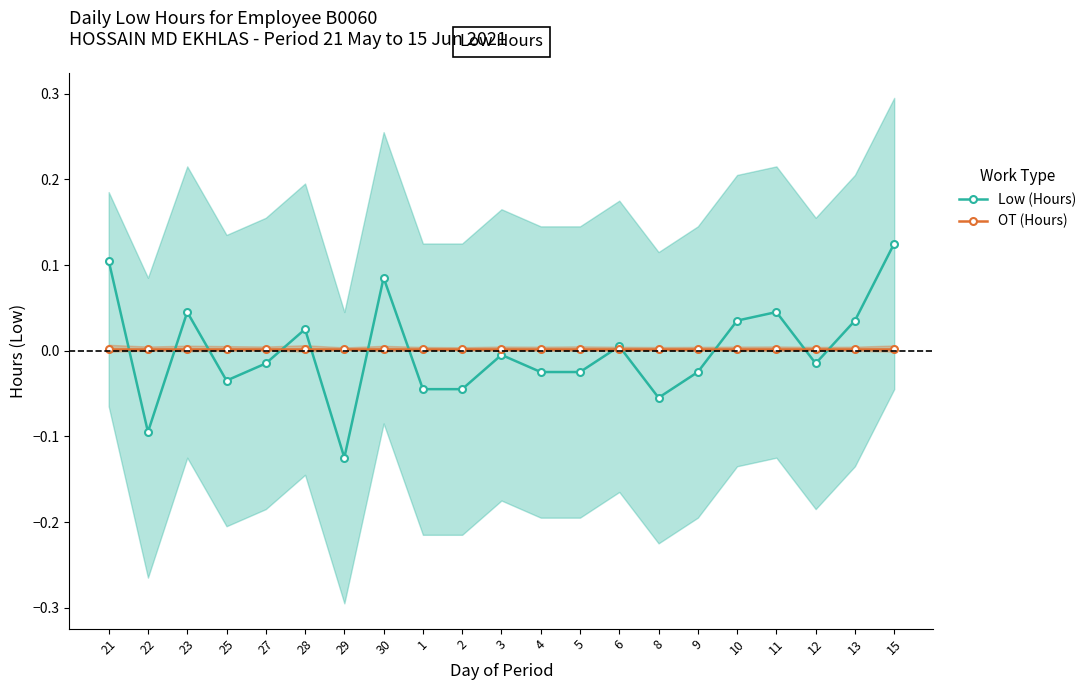

List the series in order of their overall mean, lowest first.

Low (Hours), OT (Hours)